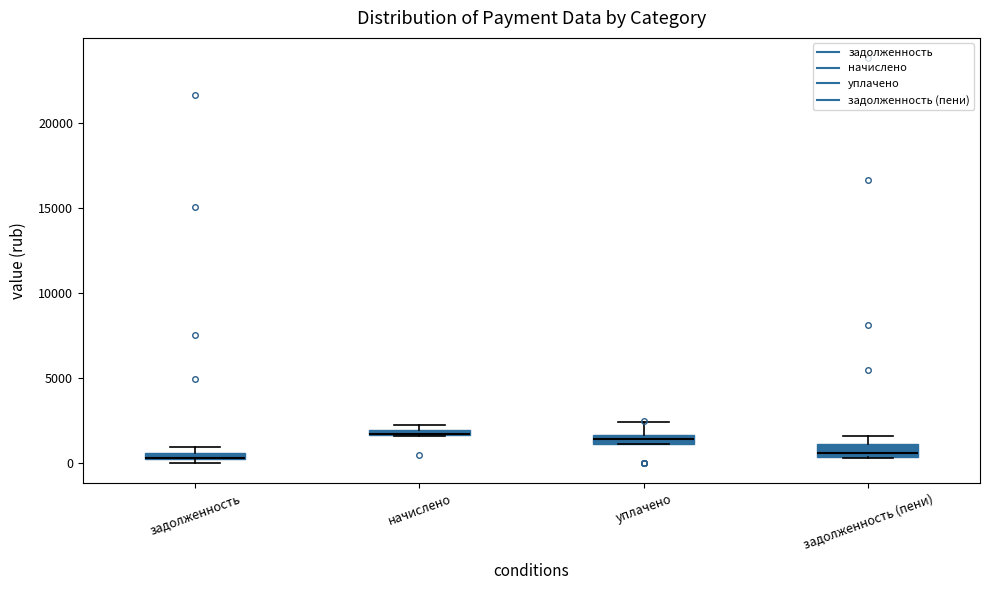

Where is the lower edge of the box for задолженность (пени) on the y-axis? The values are not printed on the chart, so give them approximately, as read against the axis.

500